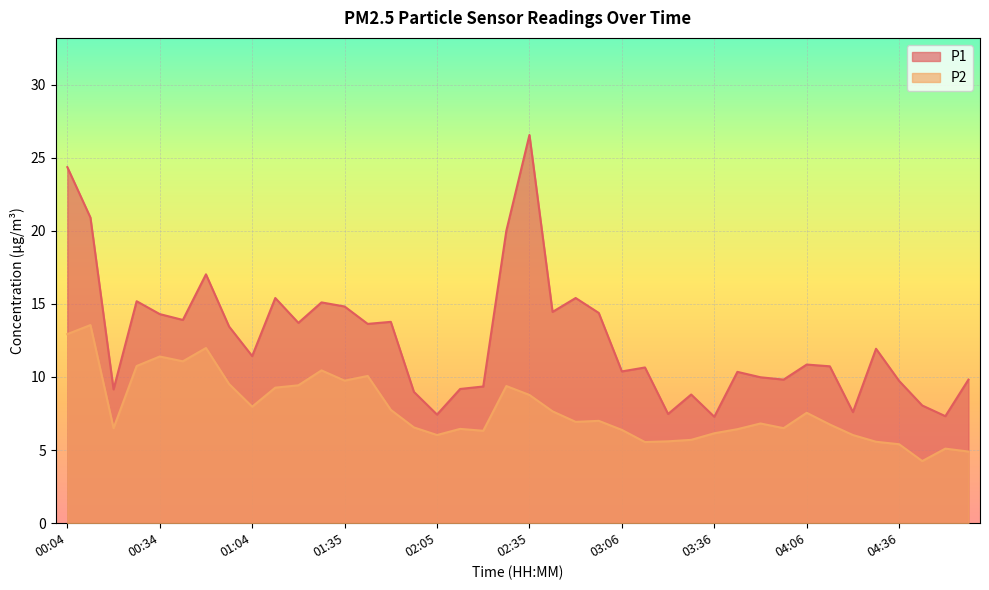

List the labels in order of P2 value, largest first.

00:11, 00:04, 00:49, 00:34, 00:42, 00:26, 01:27, 01:42, 01:35, 00:57, 01:20, 02:28, 01:12, 02:35, 01:04, 01:50, 02:43, 04:06, 02:58, 02:50, 03:51, 04:14, 01:58, 00:19, 03:58, 02:13, 03:43, 03:06, 02:20, 03:36, 02:05, 04:21, 03:28, 03:21, 04:29, 03:13, 04:36, 04:51, 04:59, 04:44